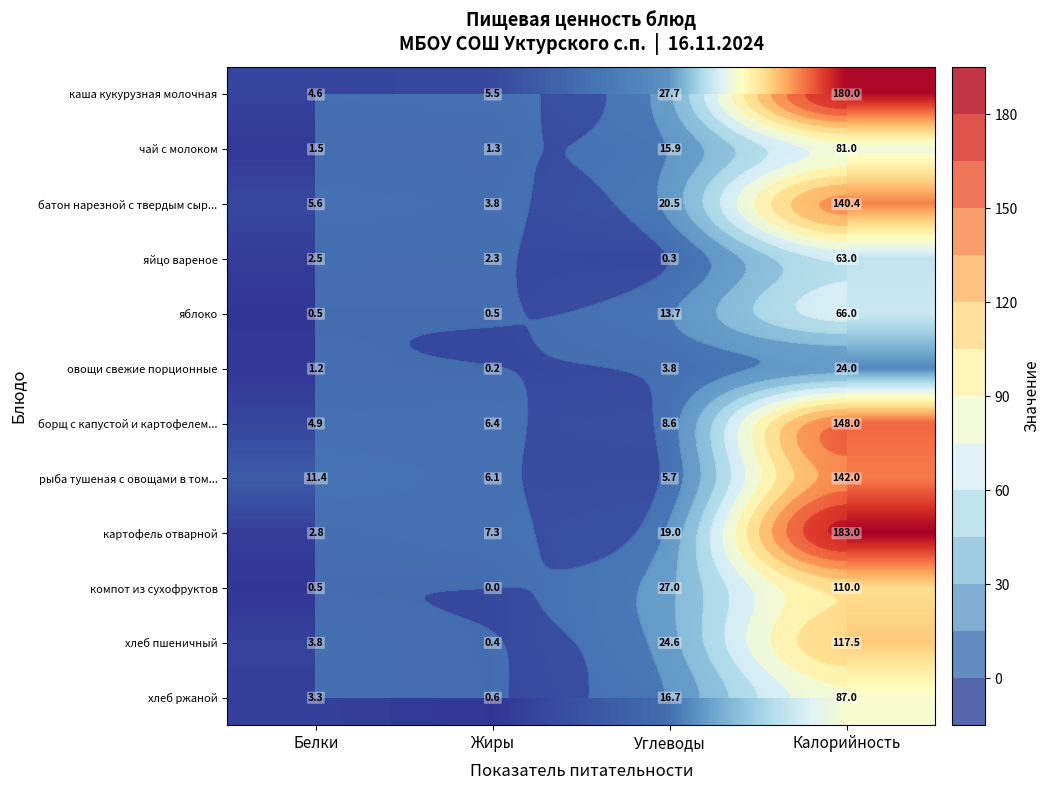

Is it true that чай с молоком equals 0.8 at Жиры?

False